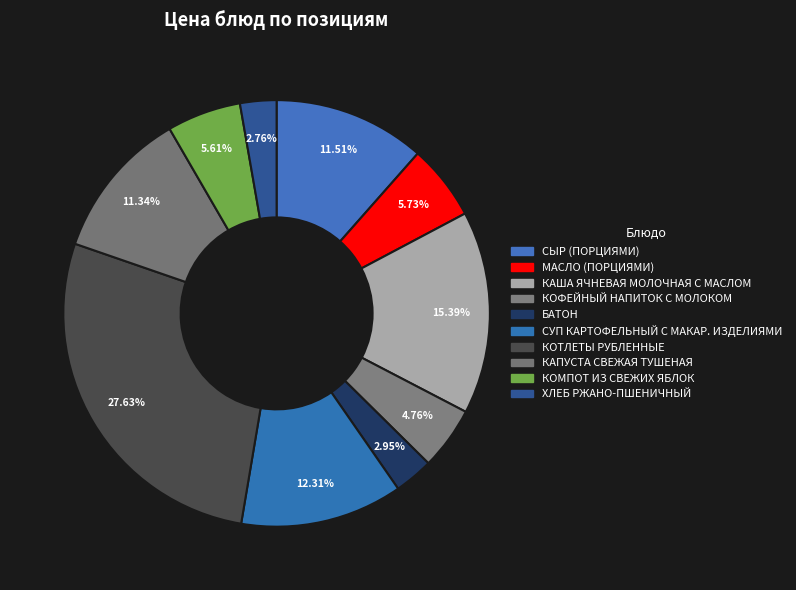

Approximately how many times larger is the value at КОФЕЙНЫЙ НАПИТОК С МОЛОКОМ compared to БАТОН?

1.6